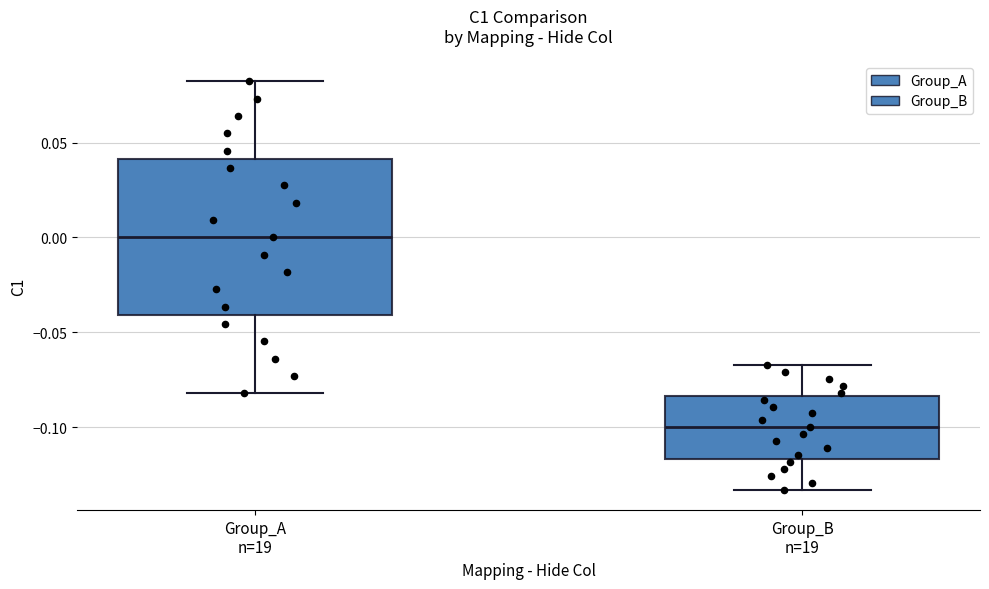

Where does the median line of the box for Group_B n=19 sit on the y-axis? The values are not printed on the chart, so give them approximately, as read against the axis.

-0.100